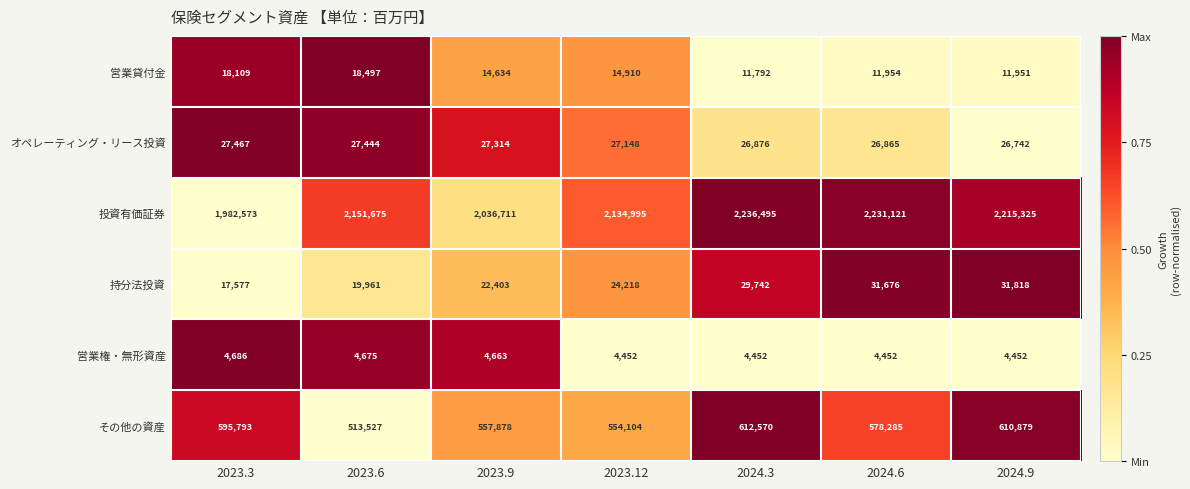

What value does the 持分法投資 series have at 2023.12, to the nearest 100?

24200